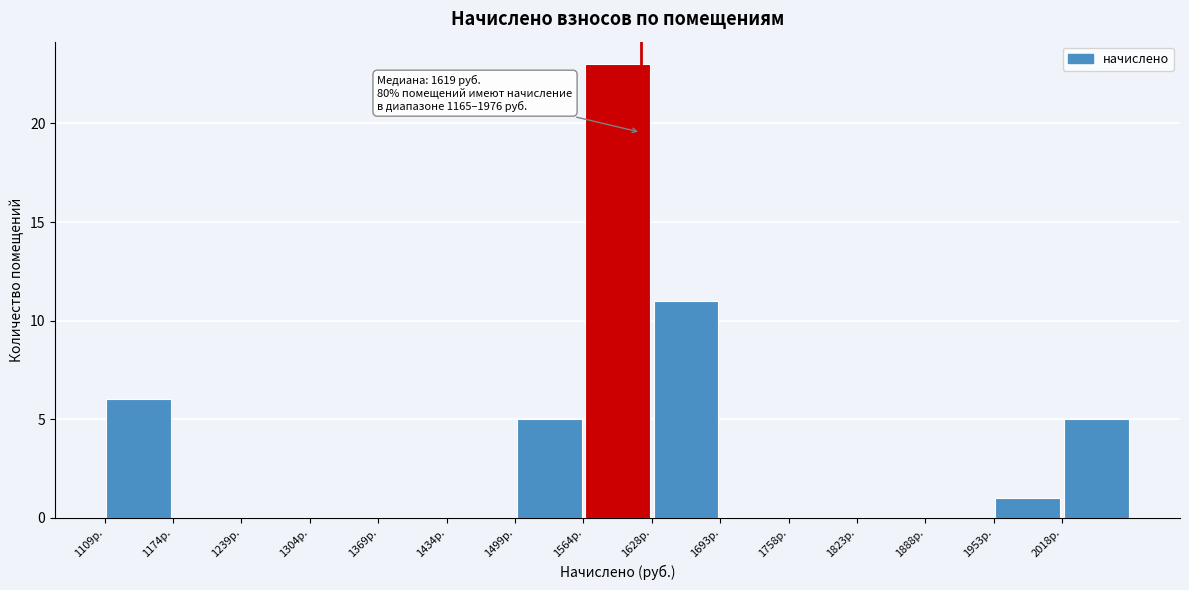

Which range on the x-axis has the tallest bar?

1560 to 1630